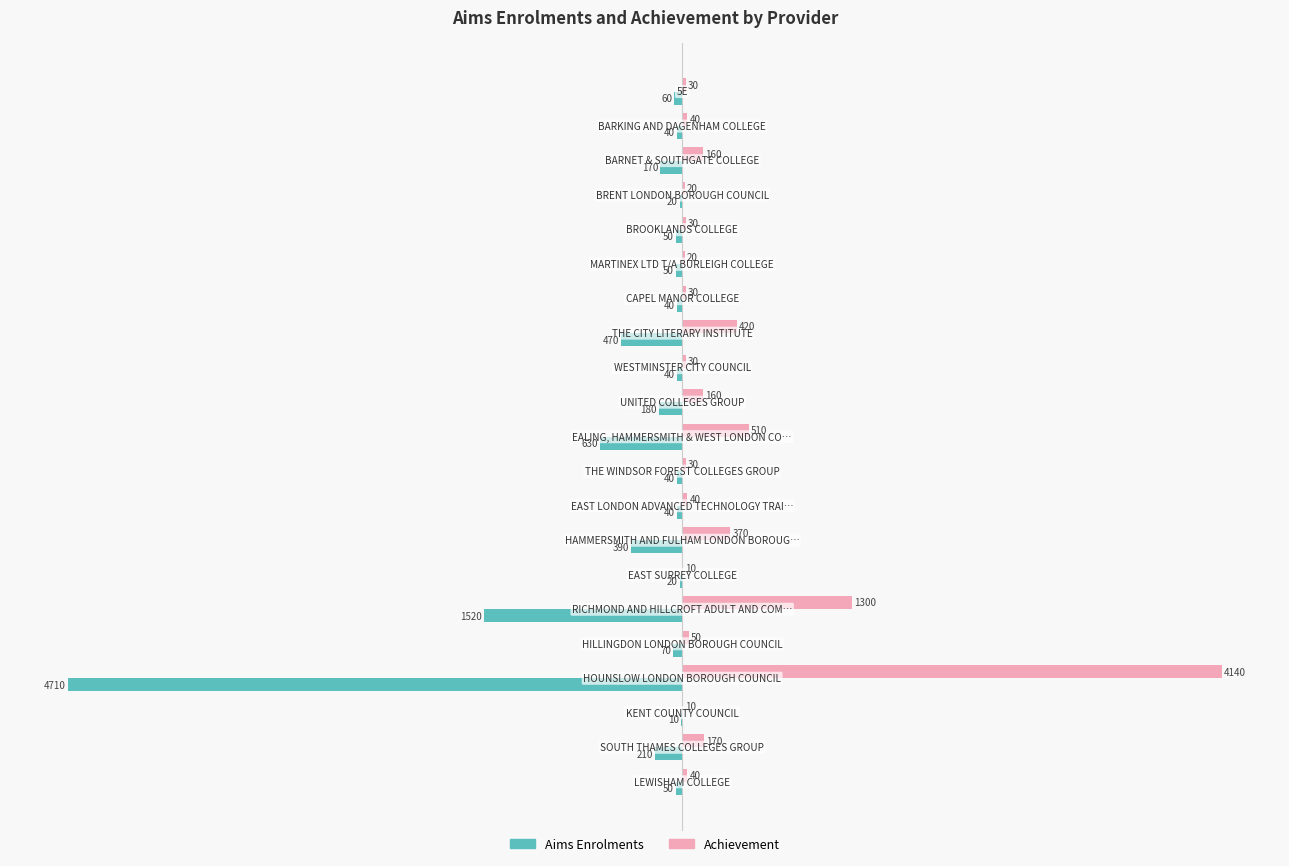

What is the maximum value for Aims Enrolments?

-10